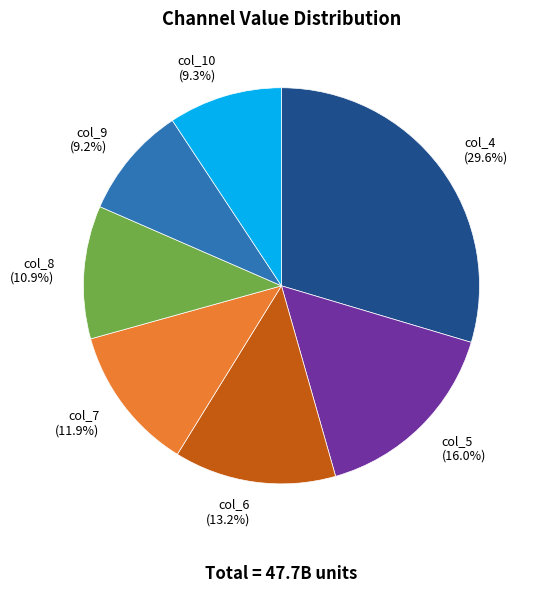

What is the largest slice in the pie chart?

col_4